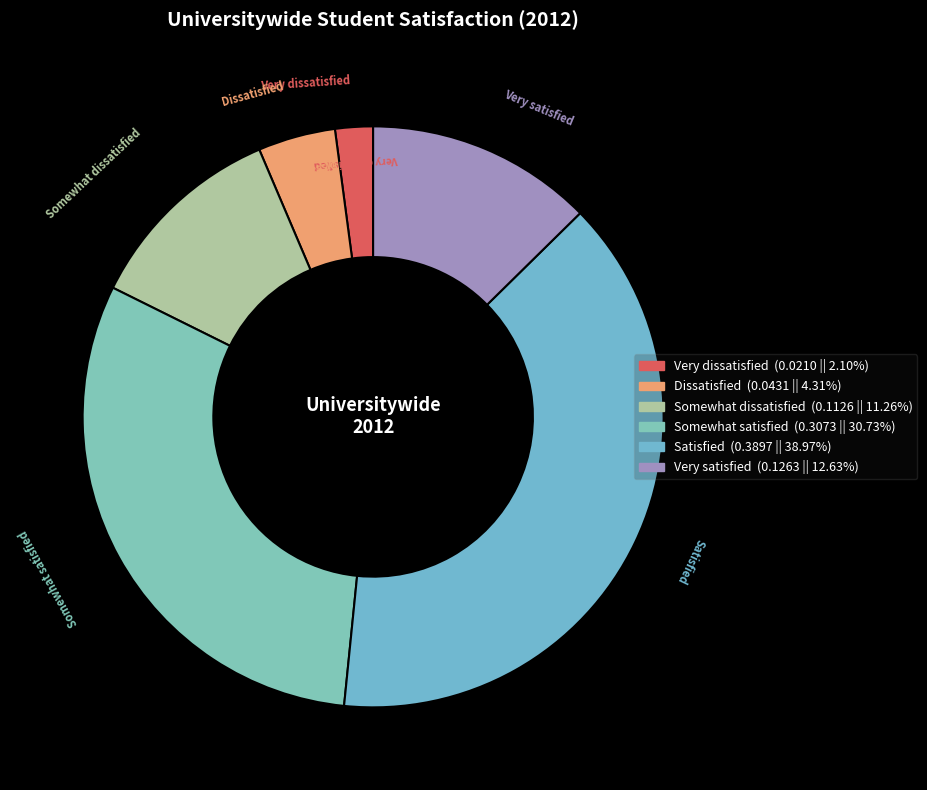

Which slice is the largest?

Satisfied